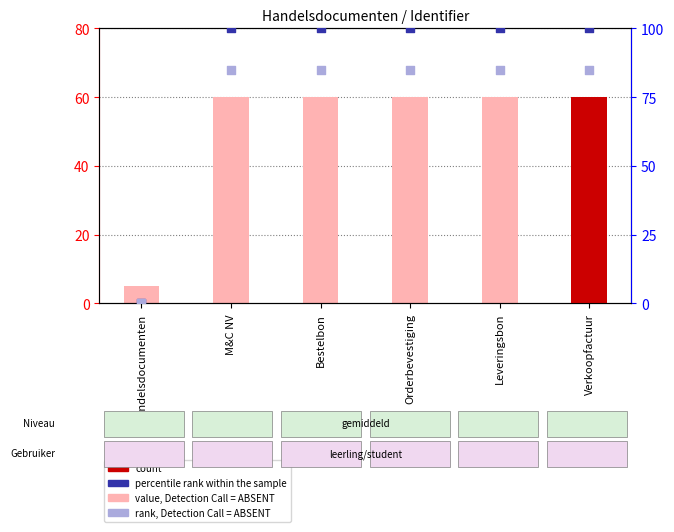

At which category is the sum across all series the highest?

Verkoopfactuur